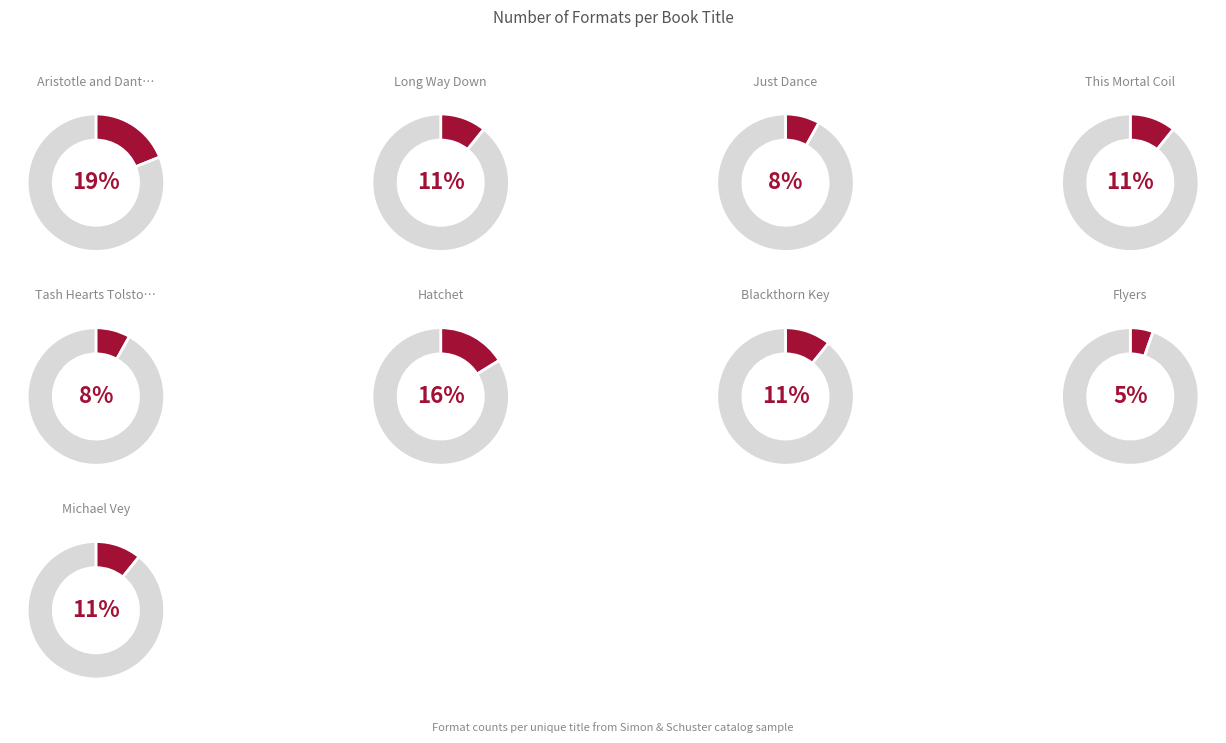

Does any single category account for the majority?

No